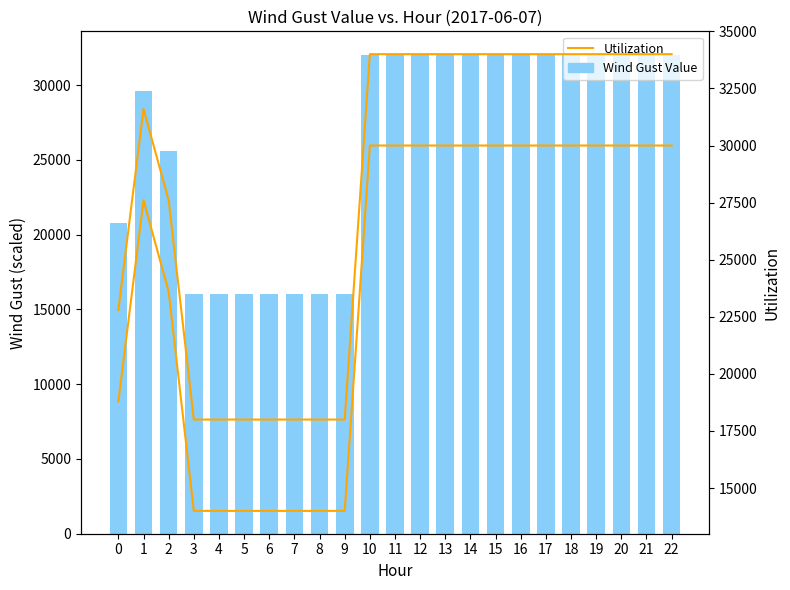

Rank the series by their average value, from lowest to highest.

Utilization, Wind Gust Value, Utilization Upper